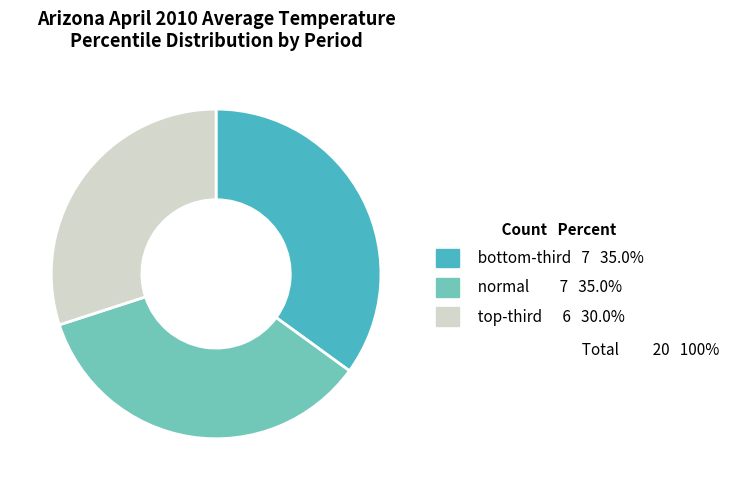

Is there any slice that represents more than half of the pie?

No